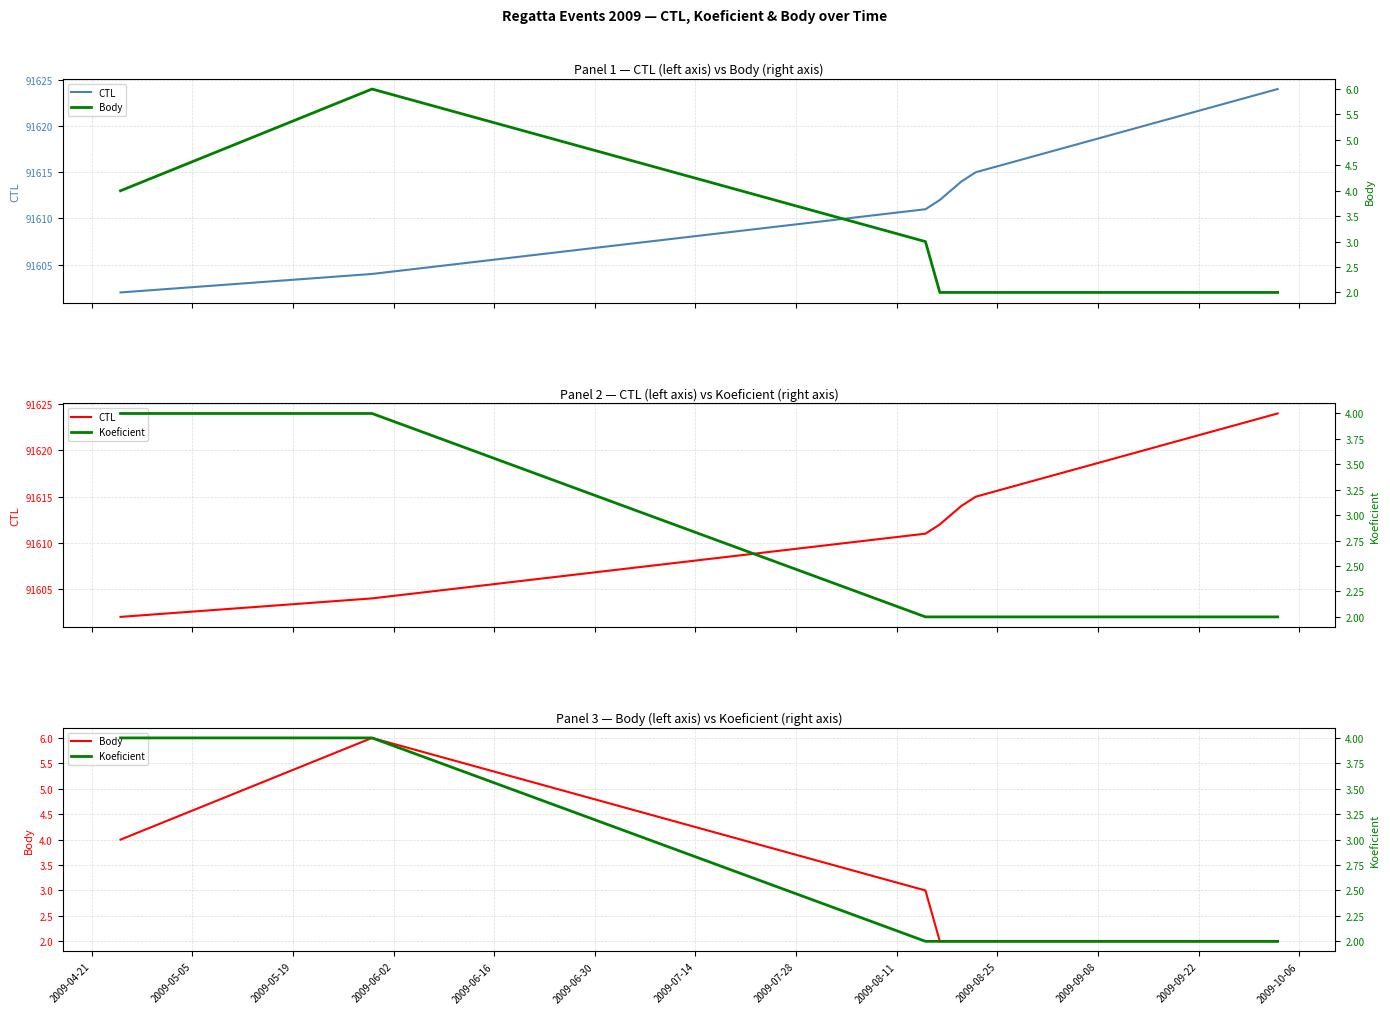

Rank the series at 2009-04-21 from lowest to highest value.

Body, Koeficient, CTL